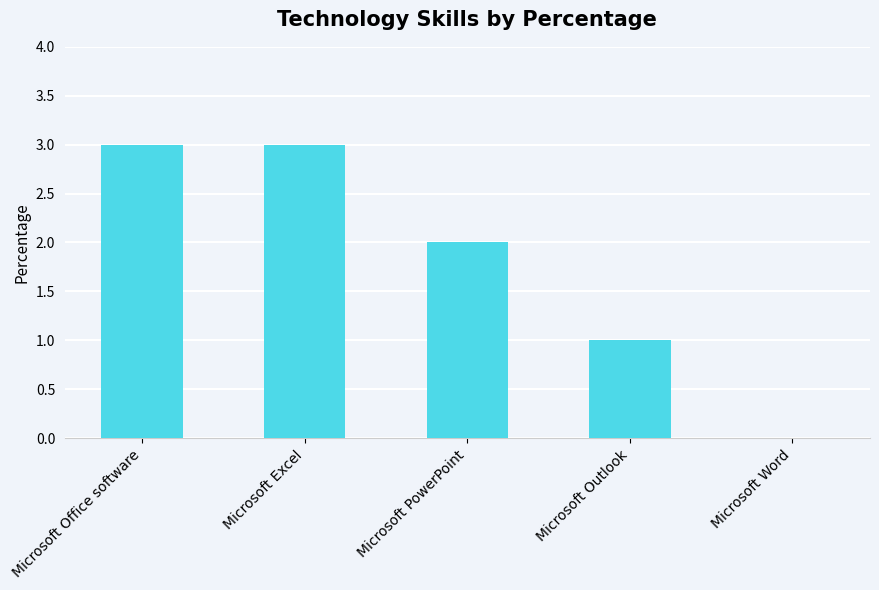

How many data points does each series have?

5